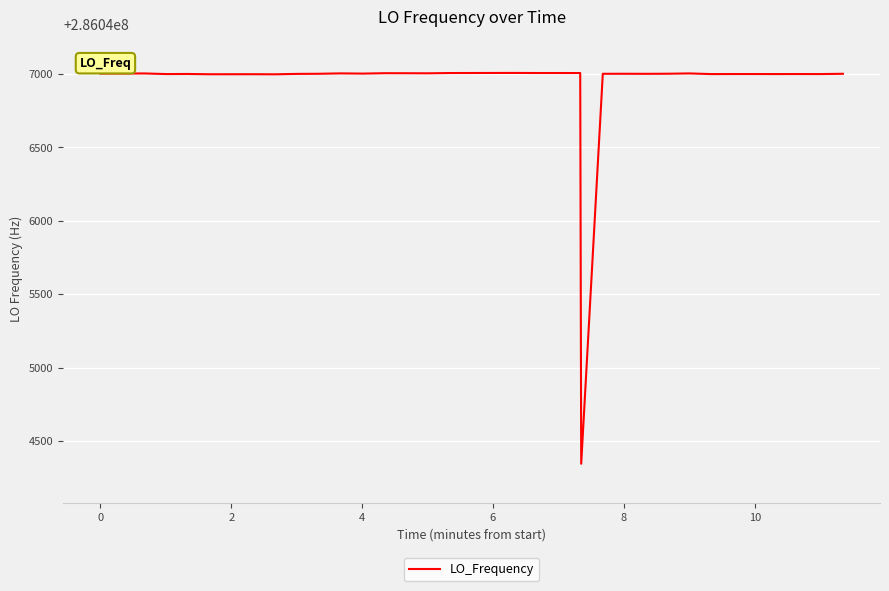

What is the smallest value displayed?

286044344.3